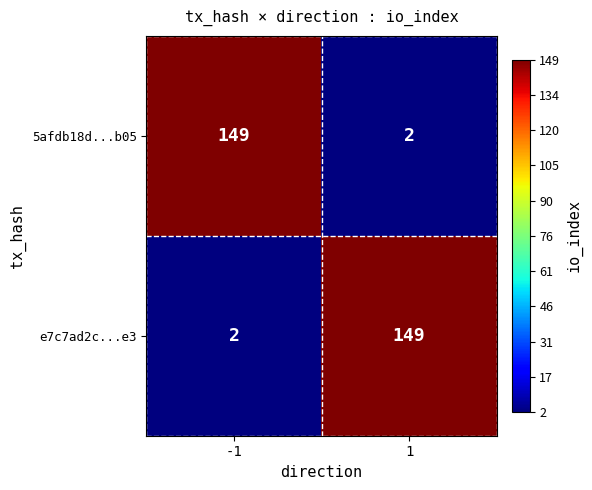

Reading left to right, list all the values displayed in this chart.

5afdb18d...b05: -1=149	1=2
e7c7ad2c...e3: -1=2	1=149